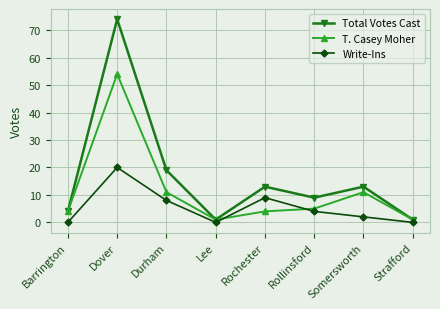

Read the T. Casey Moher value at Durham.

11